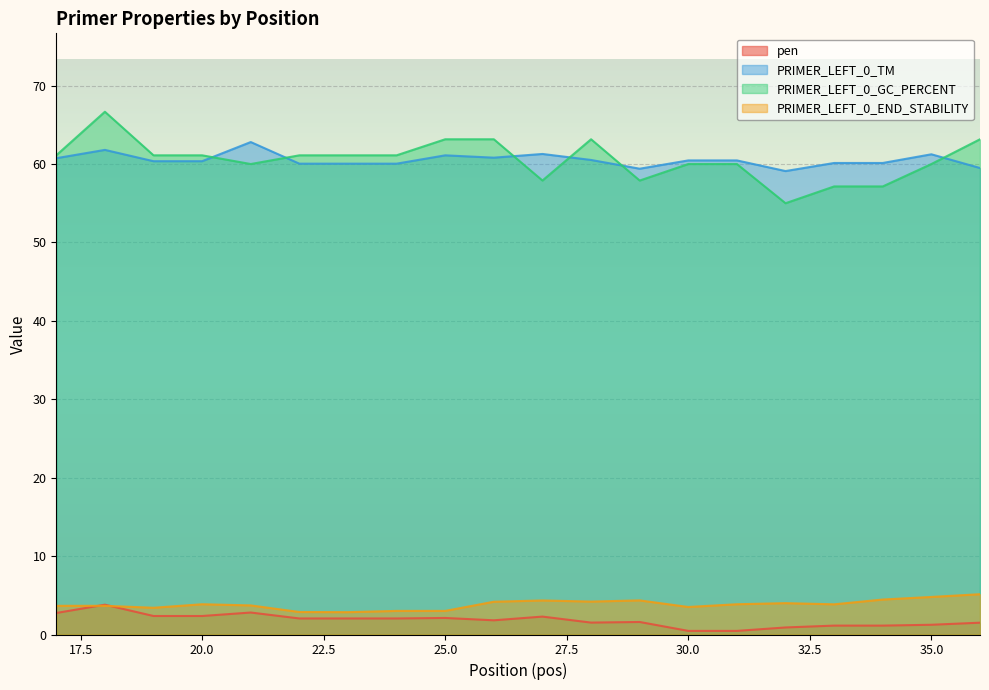

Which series has the largest range (max minus min)?

PRIMER_LEFT_0_GC_PERCENT